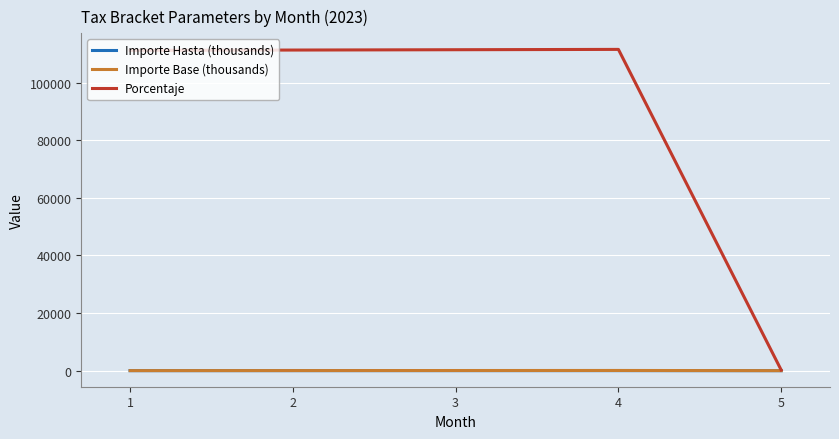

Which series has the largest total across all categories?

Porcentaje